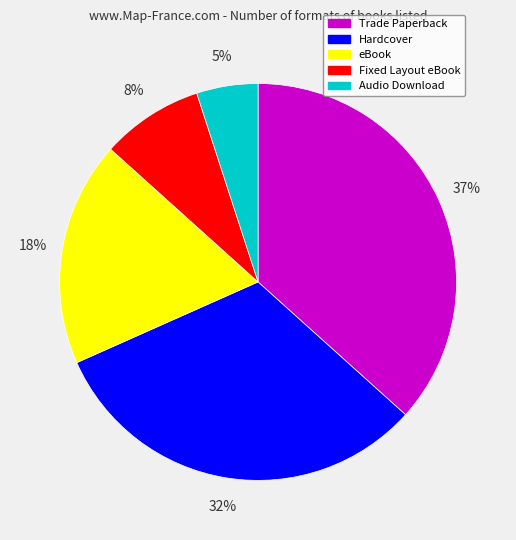

Which slice is the largest?

Trade Paperback